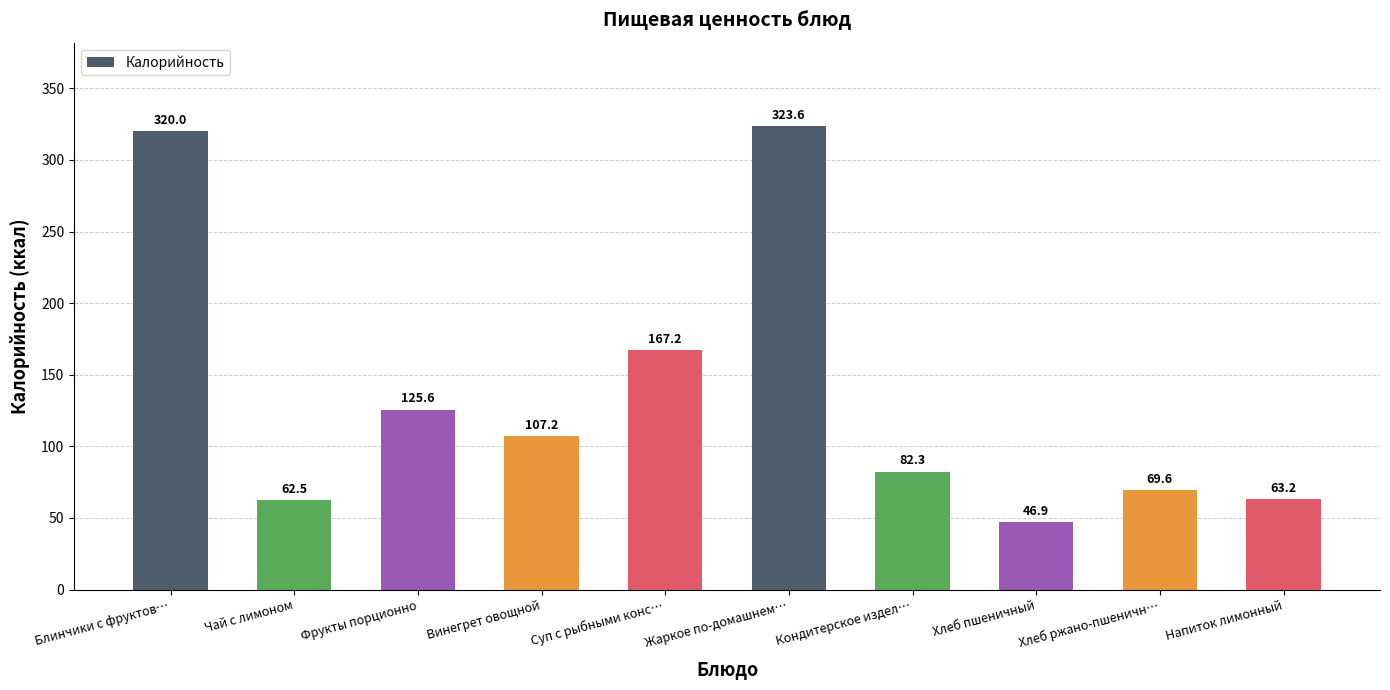

How many bars are there in total?

10